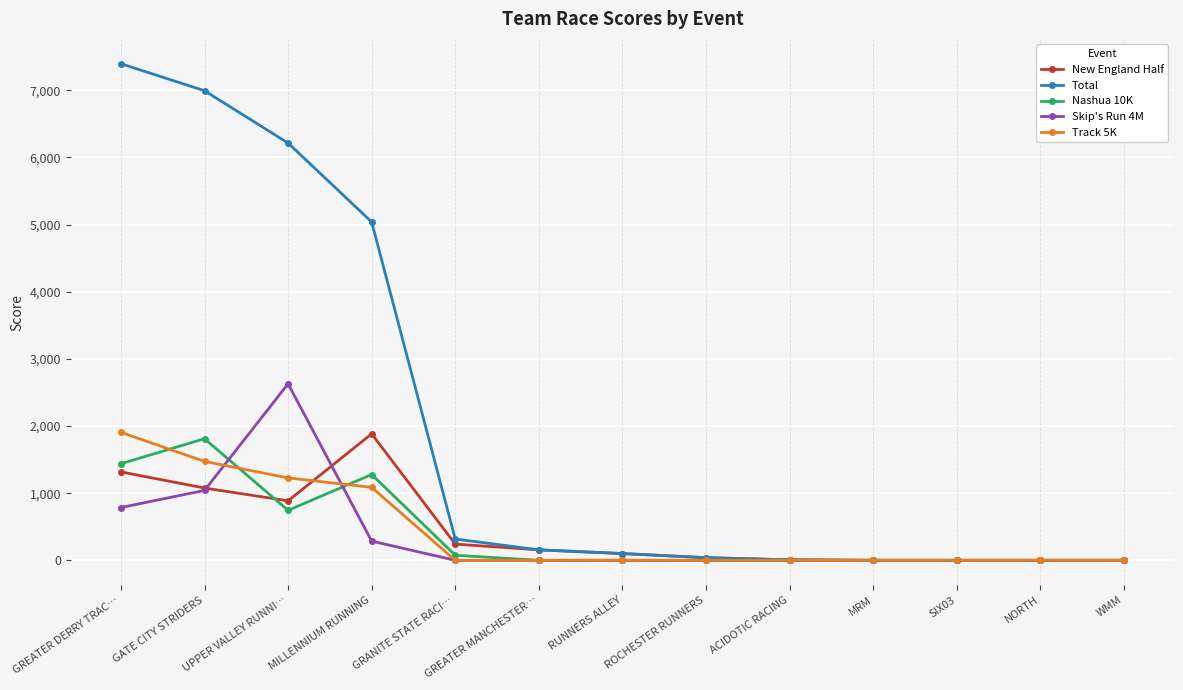

Which category has the highest value in the Skip's Run 4M series?

UPPER VALLEY RUNNI…